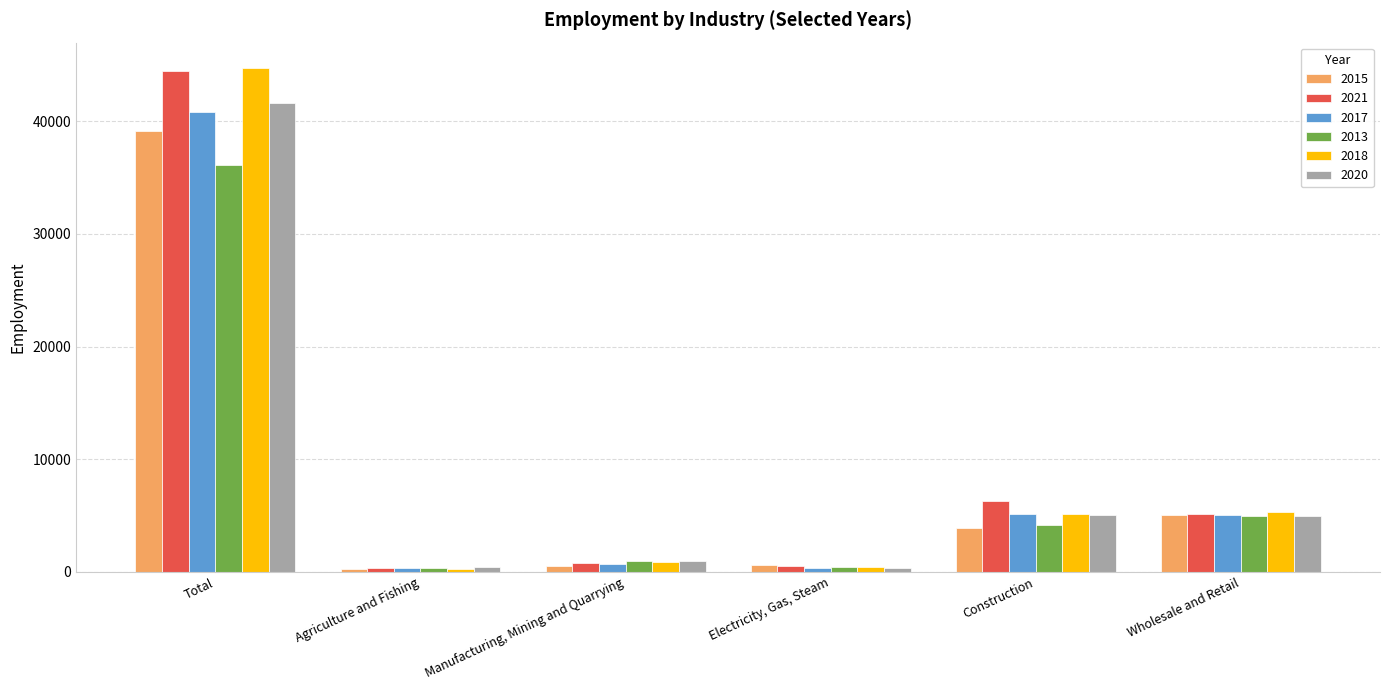

What is the difference between the maximum and minimum values in the 2013 series?

35806.1